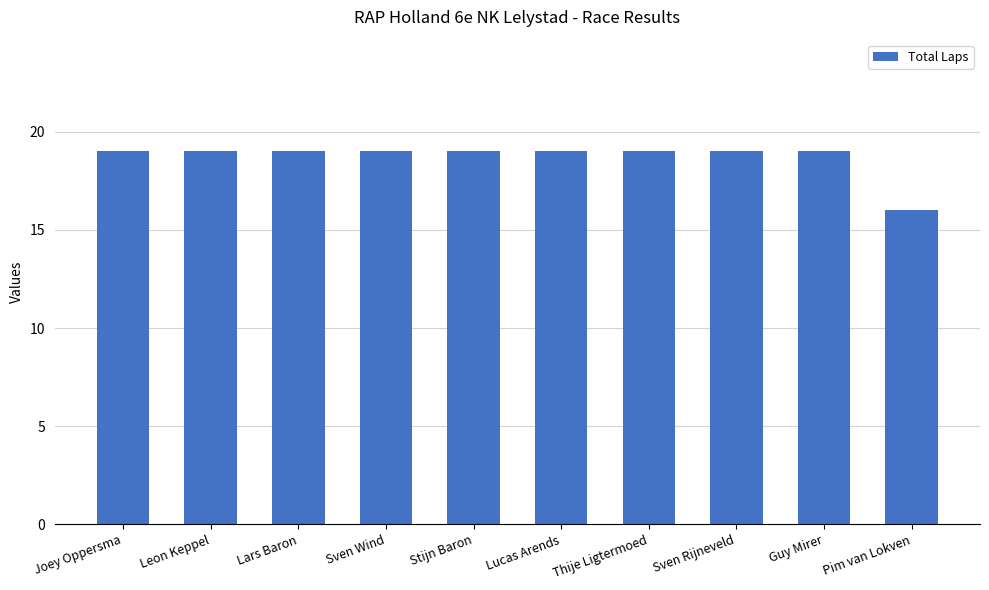

Where is the data nearest to the value 17?

Pim van Lokven